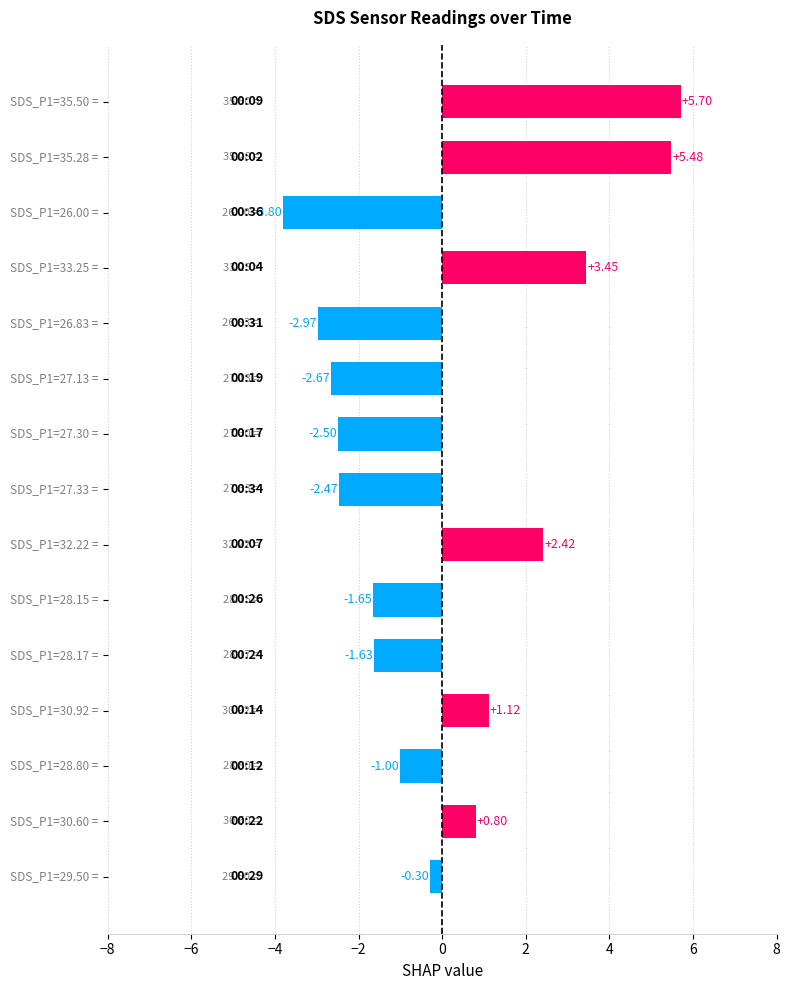

What is the difference between the second highest and minimum values?

9.3